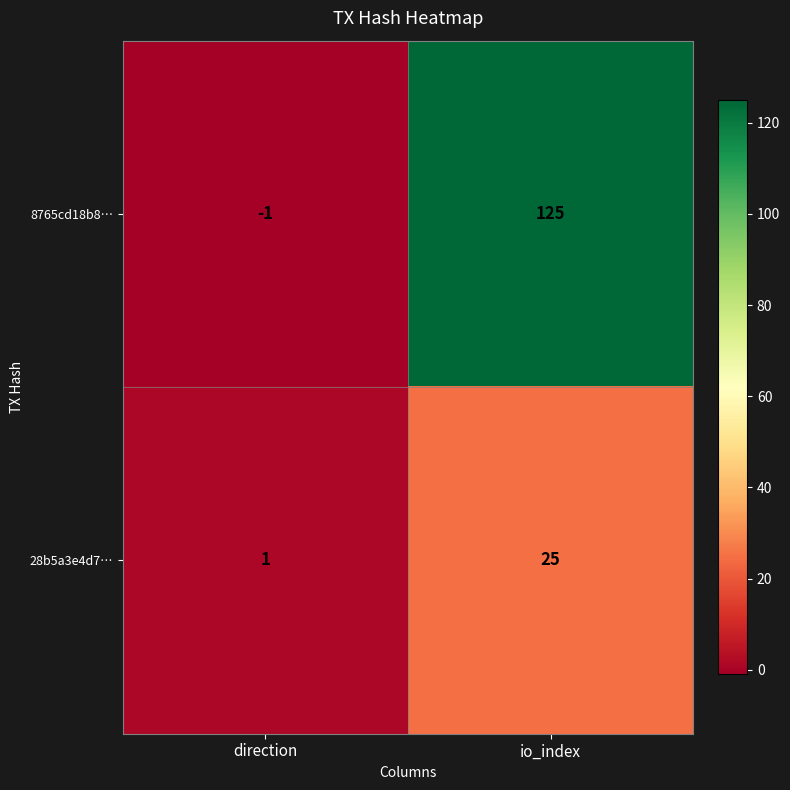

Reading right to left, list all the values displayed in this chart.

8765cd18b8…: io_index=125	direction=-1
28b5a3e4d7…: io_index=25	direction=1